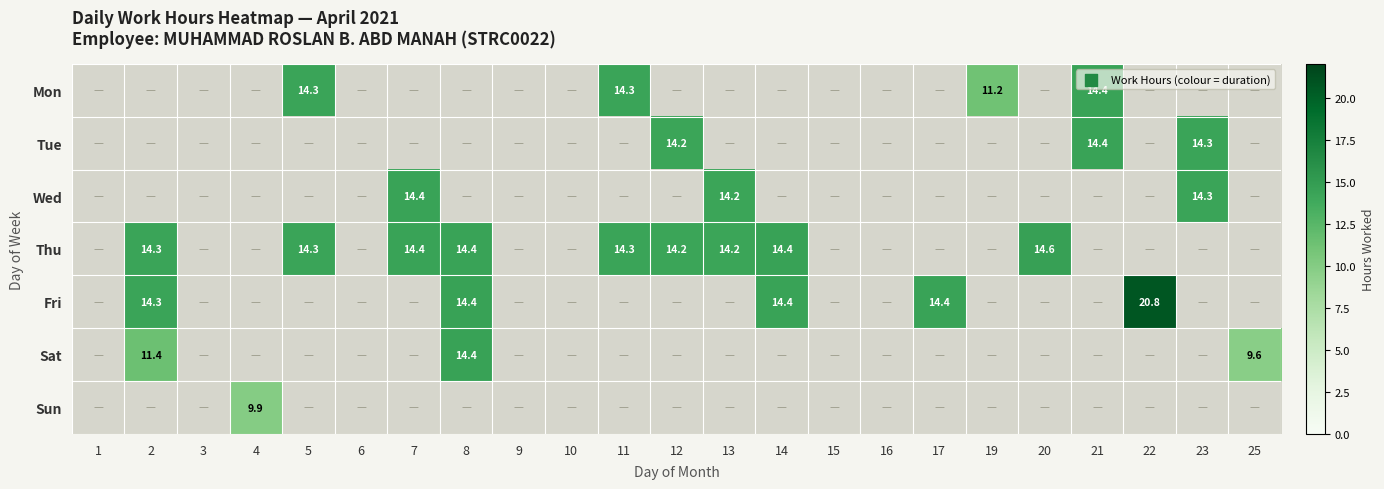

Is it true that Fri equals 14.3 at 2?

True